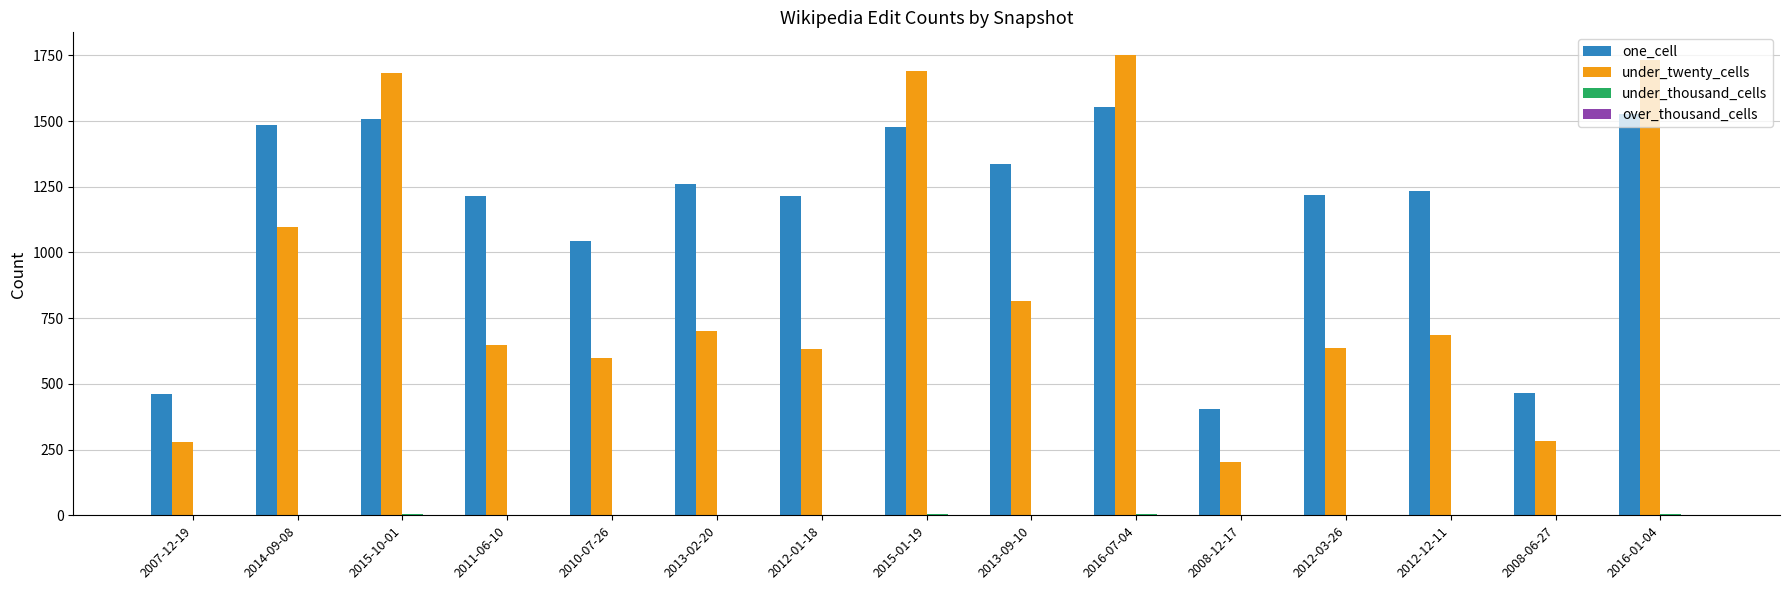

Are the bars grouped side by side (vs. stacked)?

Yes